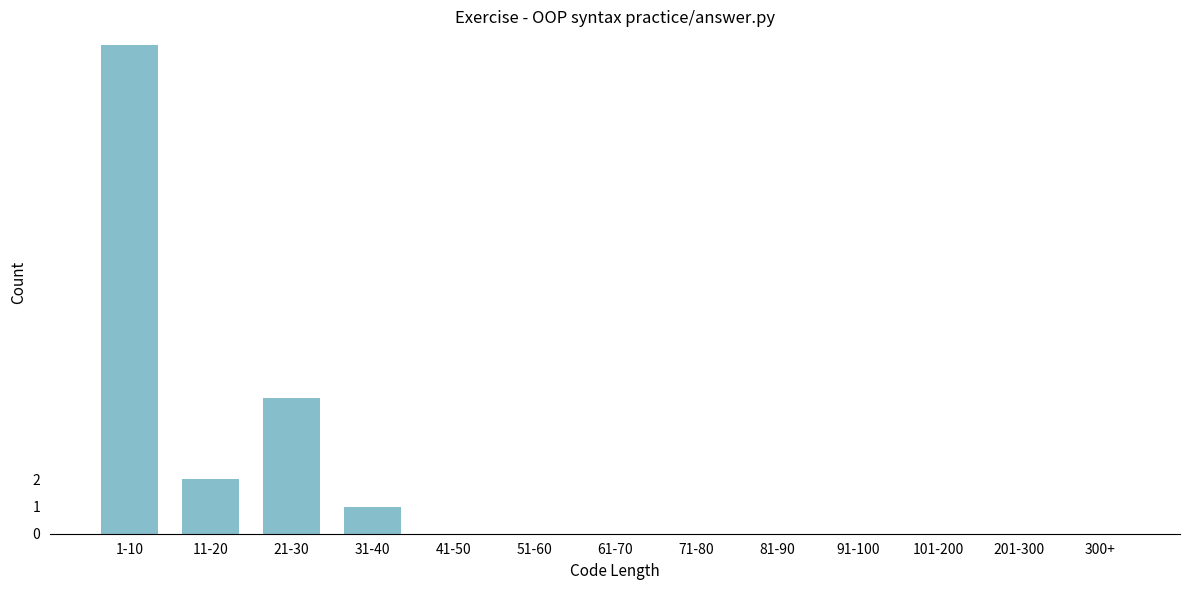

Reading right to left, transcribe all the data shown in this chart.

300+=0	201-300=0	101-200=0	91-100=0	81-90=0	71-80=0	61-70=0	51-60=0	41-50=0	31-40=1	21-30=5	11-20=2	1-10=18